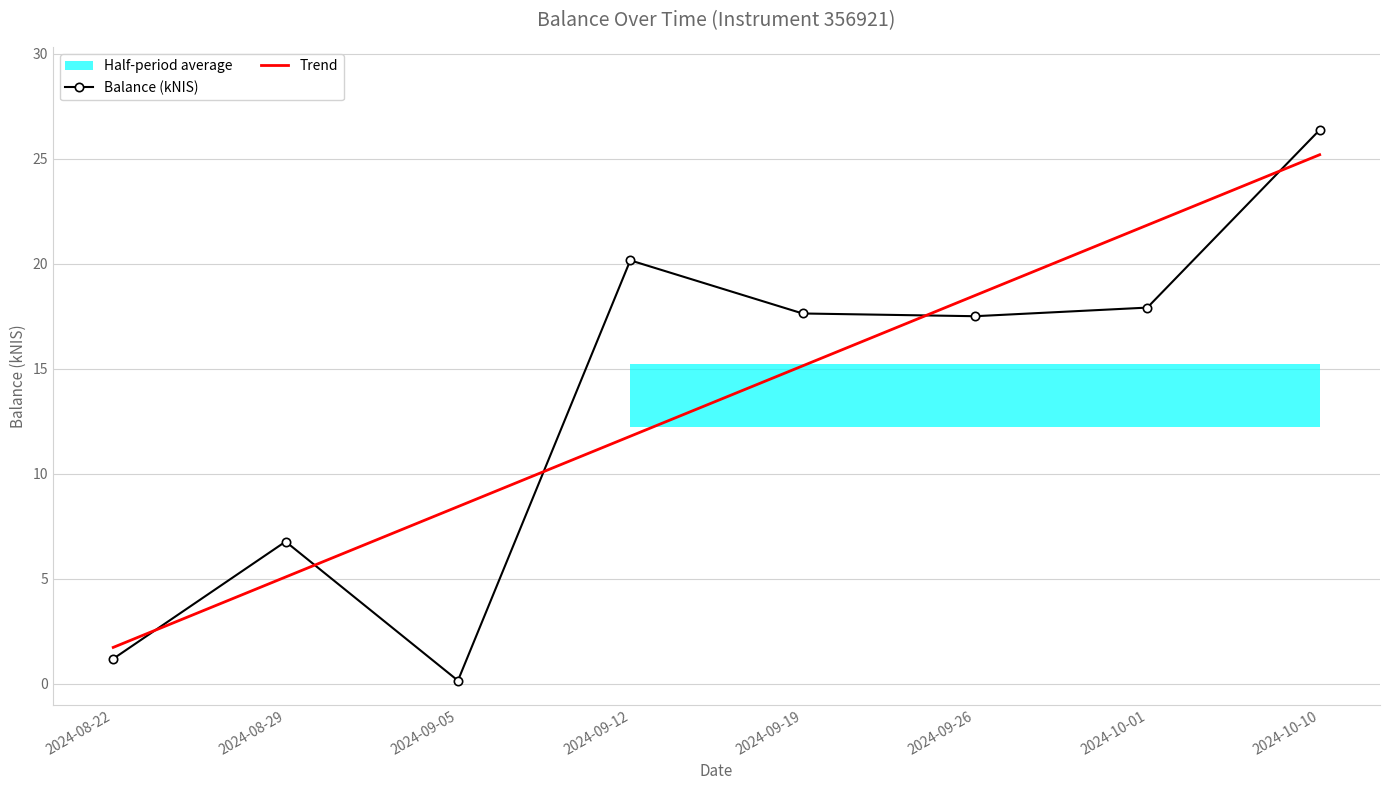

Between 2024-09-12 and 2024-09-26, which is larger?

2024-09-12